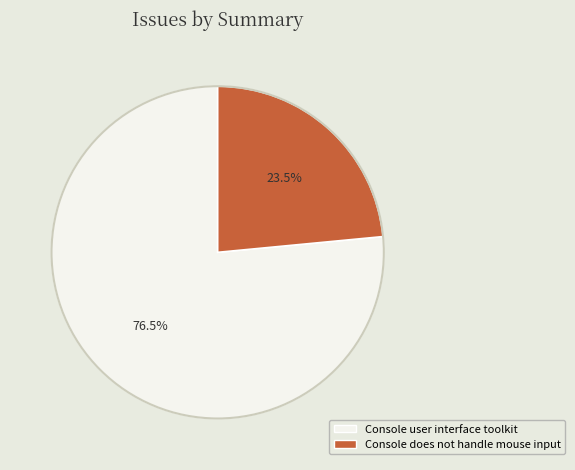

Which slice represents more than half of the pie?

Console user interface toolkit